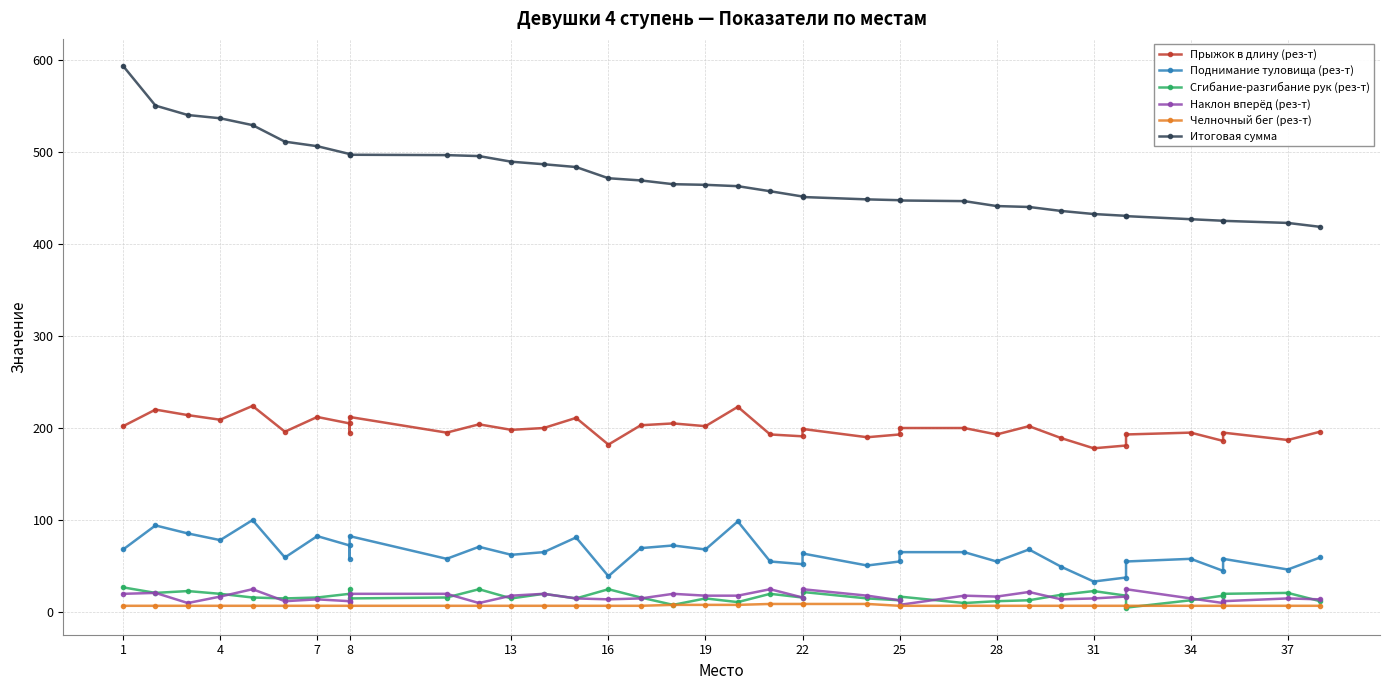

True or false: Сгибание-разгибание рук (рез-т) and Поднимание туловища (рез-т) cross at least once.

False